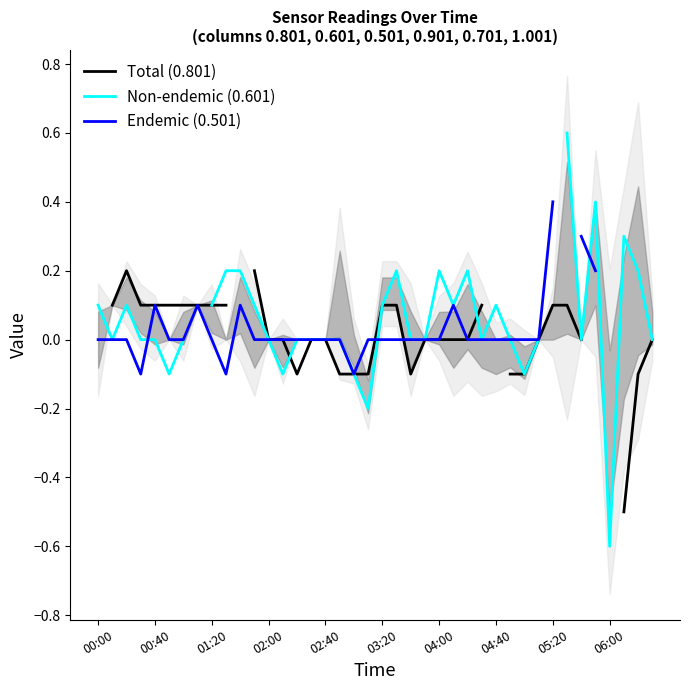

What is the total value across all series at 11?

0.3